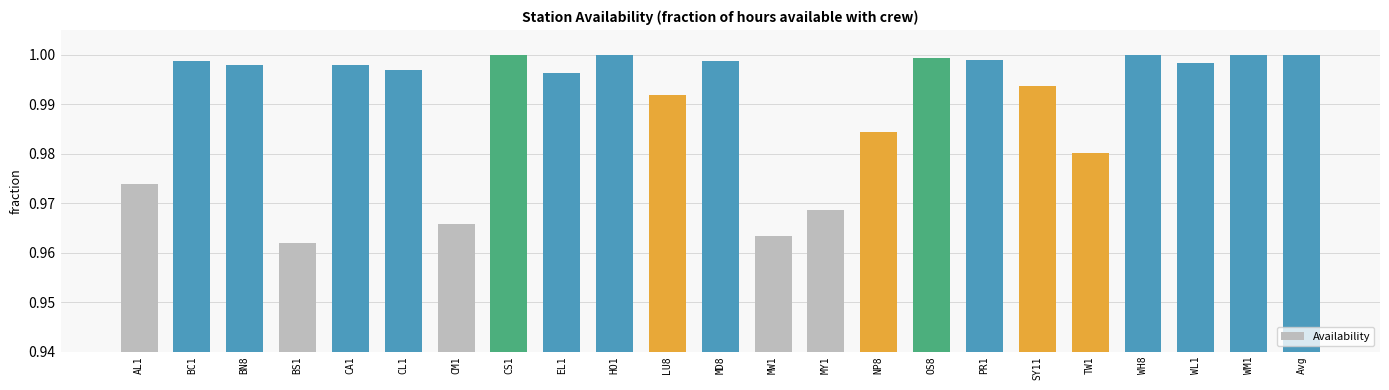

At which label is the value closest to 0?

BS1